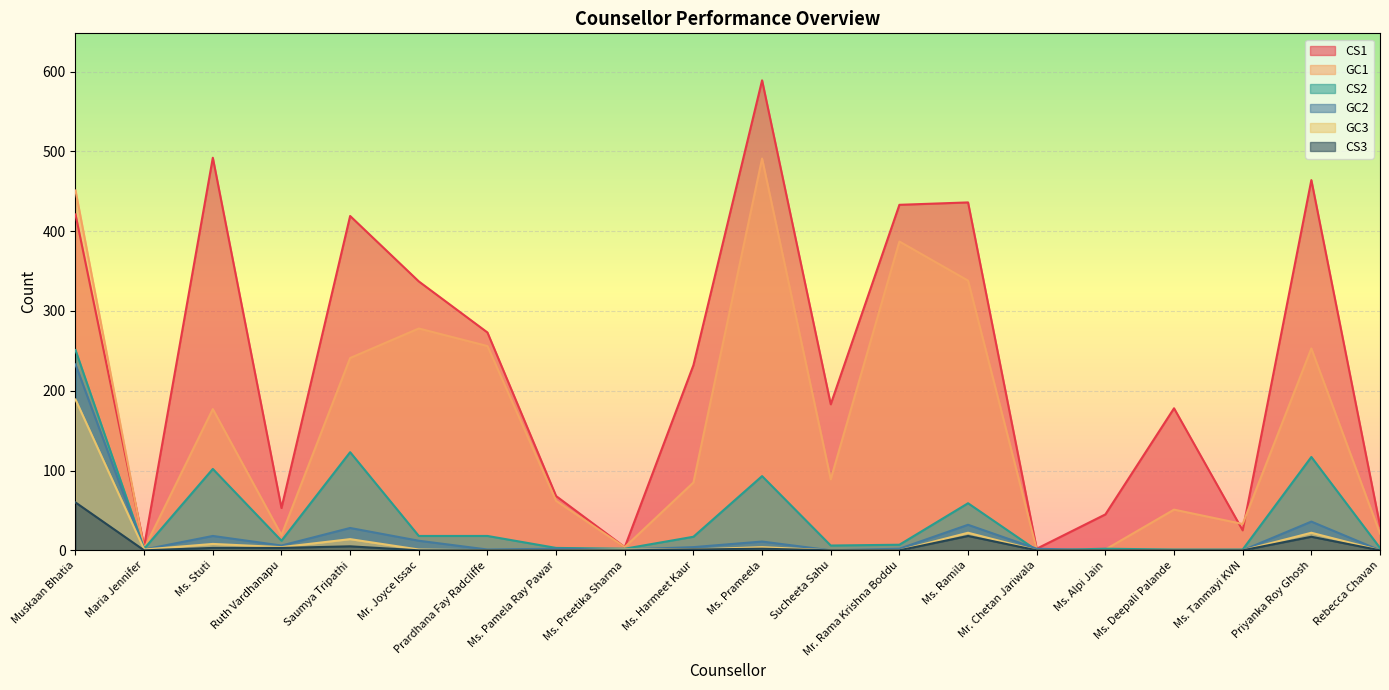

The value of CS3 at Ms. Alpi Jain is 0. True or false?

True